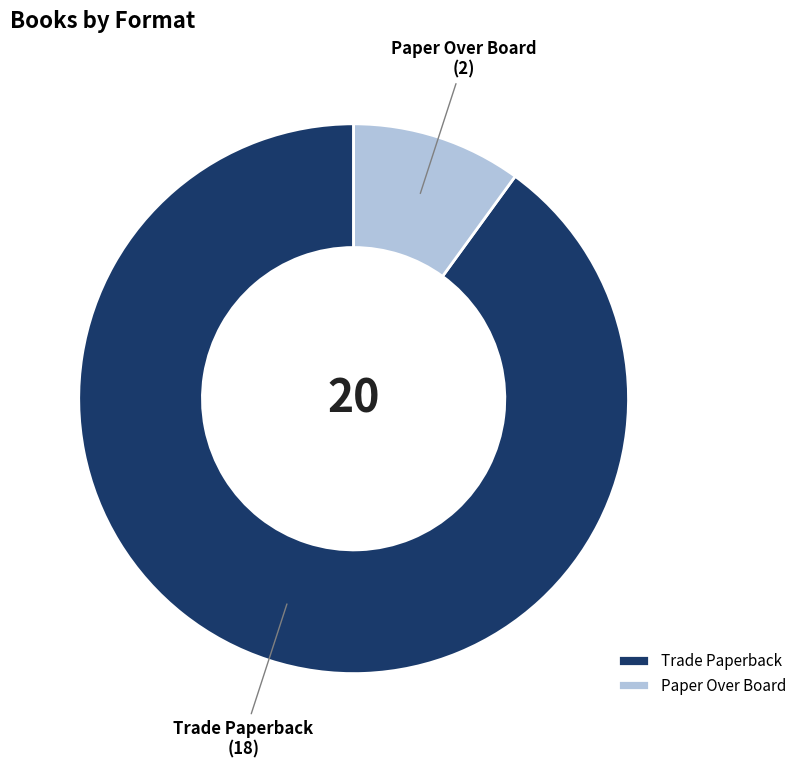

How many segments does this pie chart have?

2